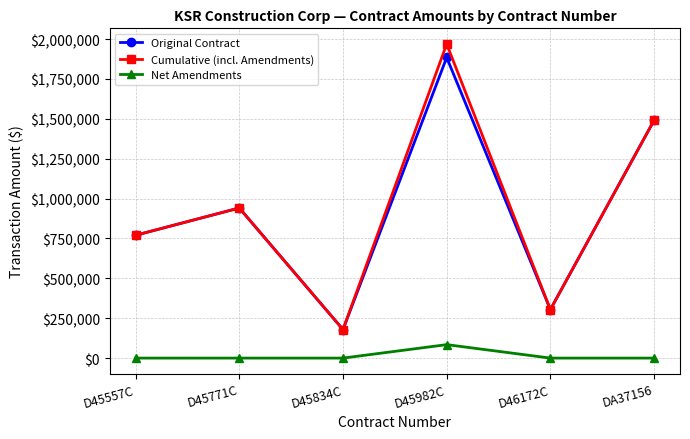

What is the difference between the maximum and minimum values in the Original Contract series?

1705300